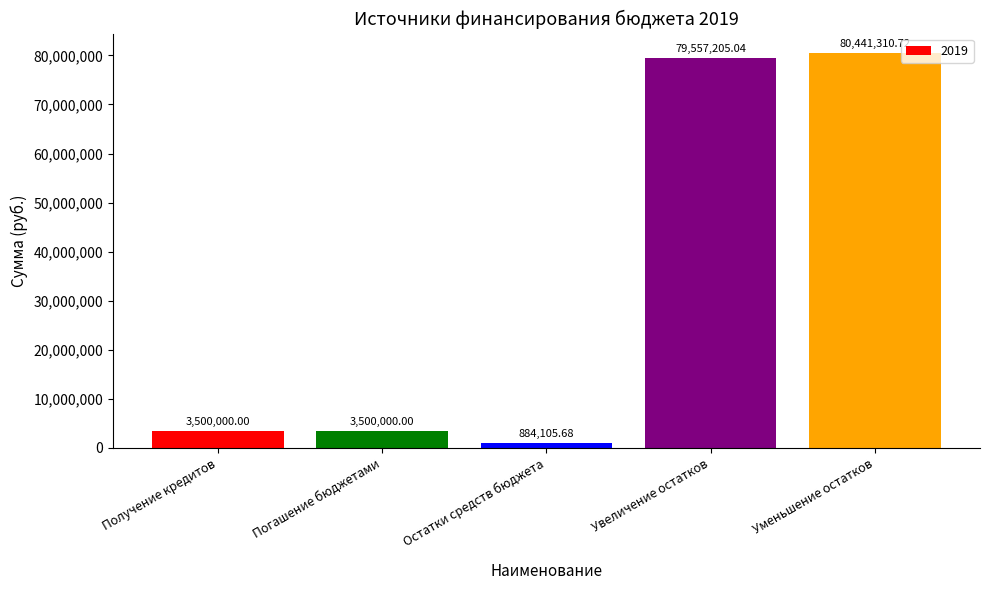

Which label corresponds to the largest value in the chart?

Уменьшение остатков